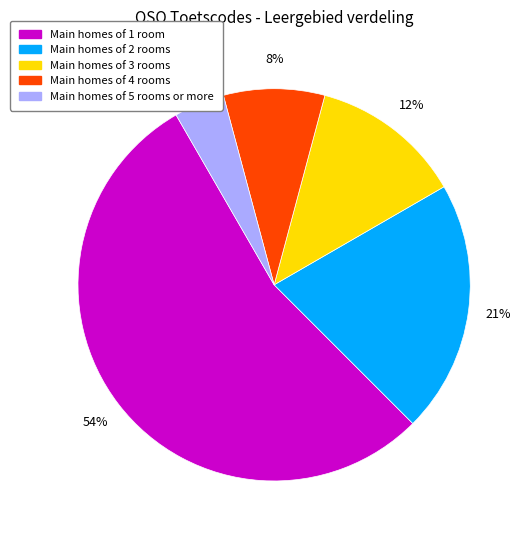

How many segments does this pie chart have?

5